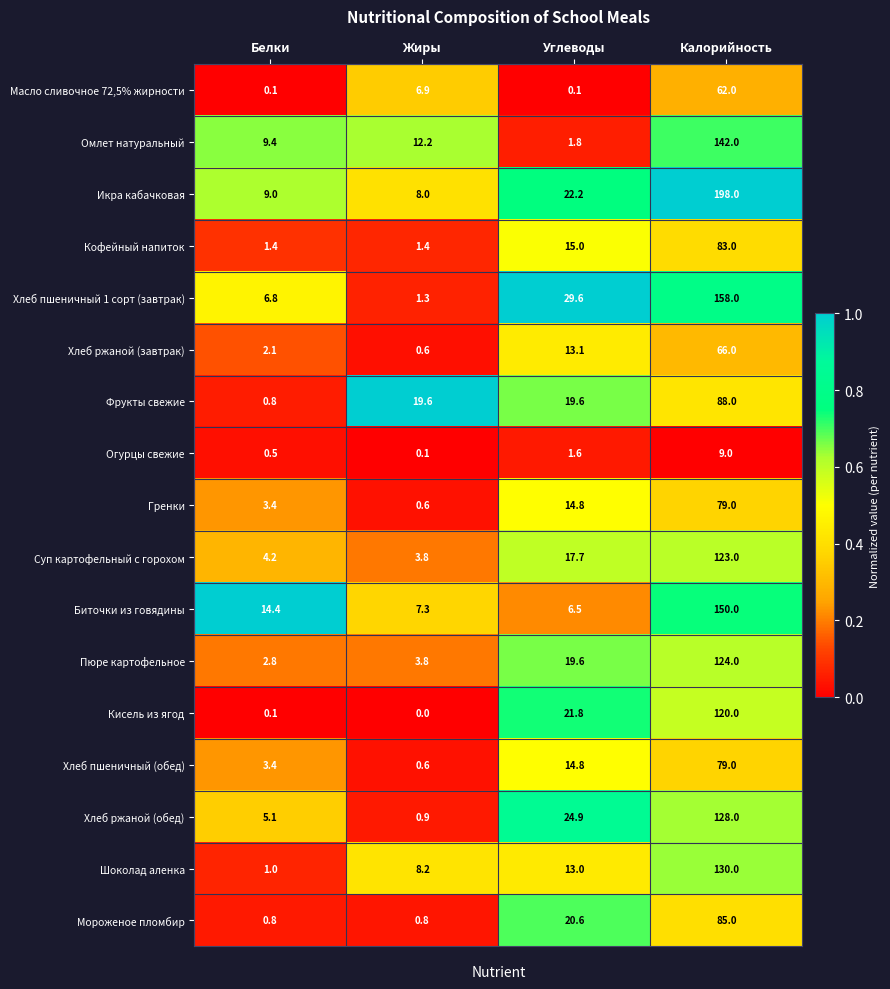

Which series has the widest spread of values?

Икра кабачковая